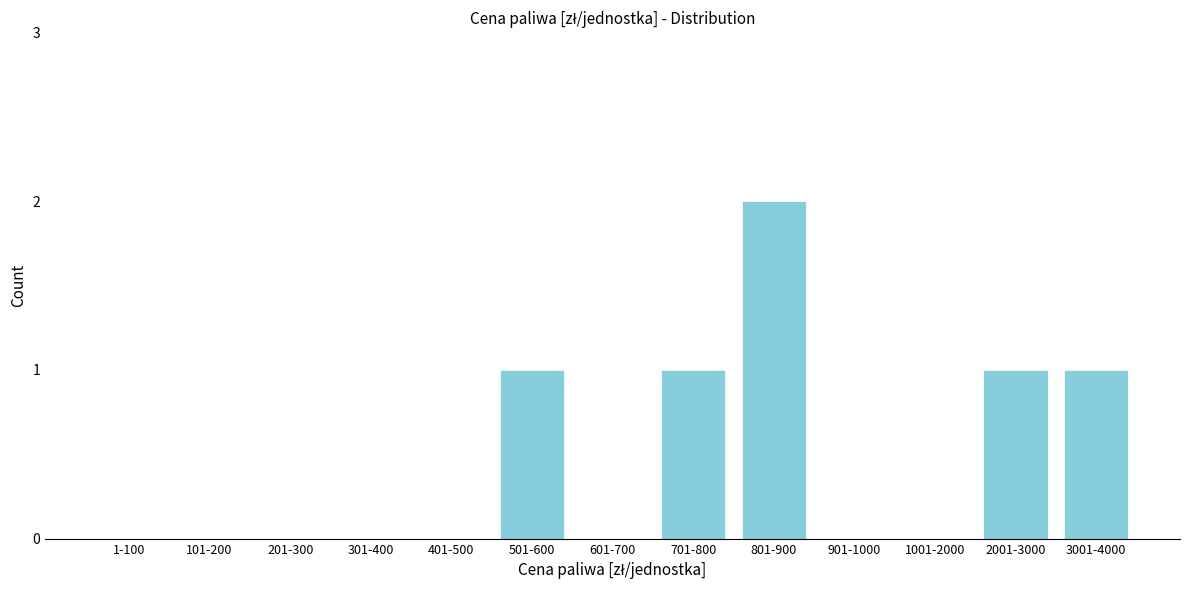

Reading left to right, extract all data points from this chart.

1-100=0	101-200=0	201-300=0	301-400=0	401-500=0	501-600=1	601-700=0	701-800=1	801-900=2	901-1000=0	1001-2000=0	2001-3000=1	3001-4000=1